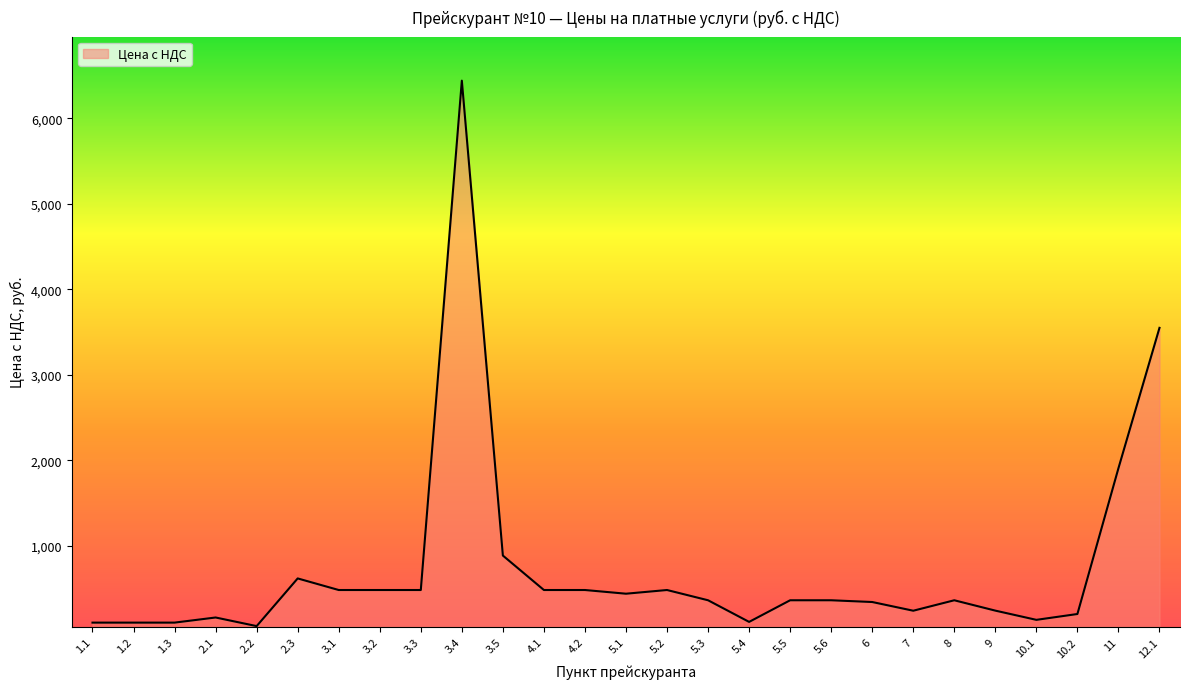

The chart shows a value of 691.4 at 5.1. True or false?

False